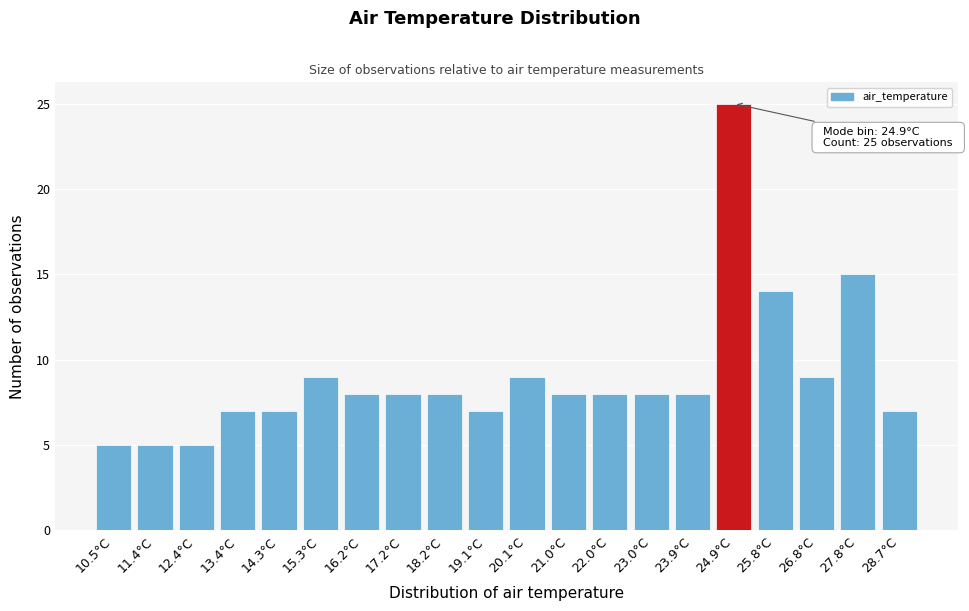

Reading left to right, what are all the values shown in this chart?

5	5	5	7	7	9	8	8	8	7	9	8	8	8	8	25	14	9	15	7